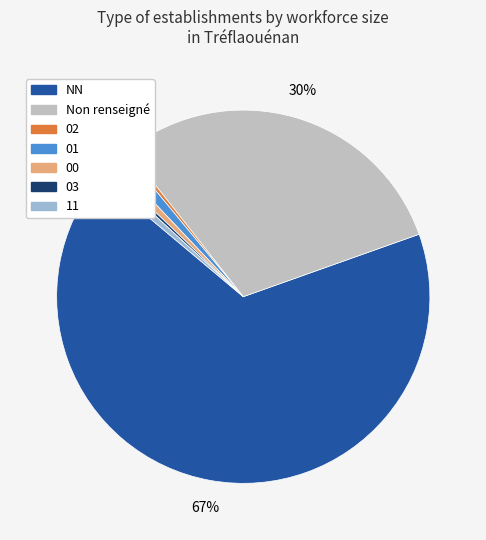

Which has a higher value, Non renseigné or 00?

Non renseigné